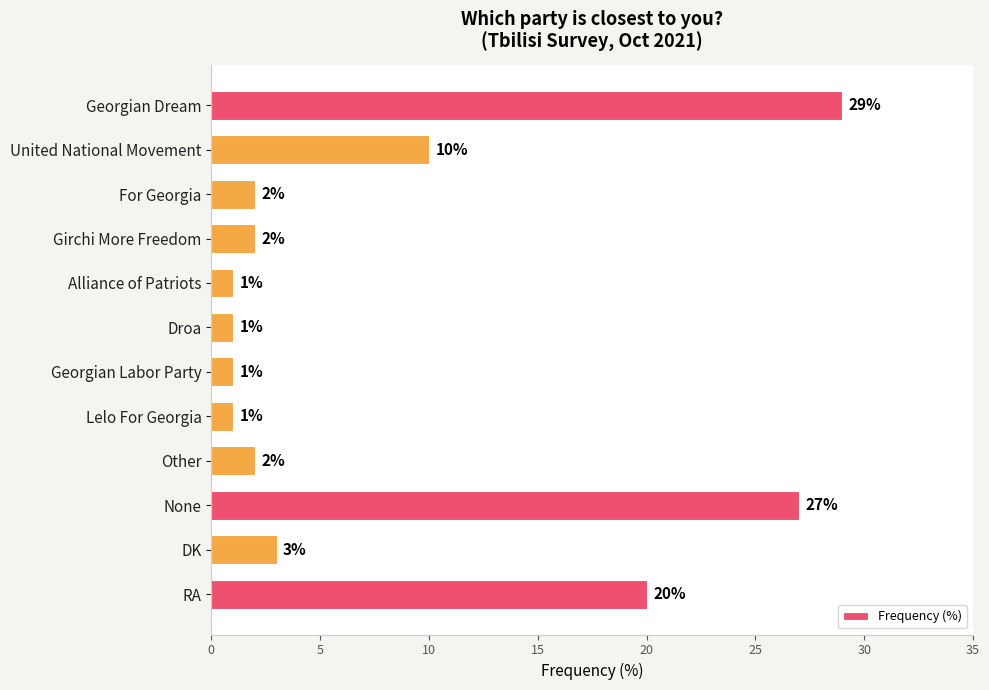

What is the greatest value displayed?

29